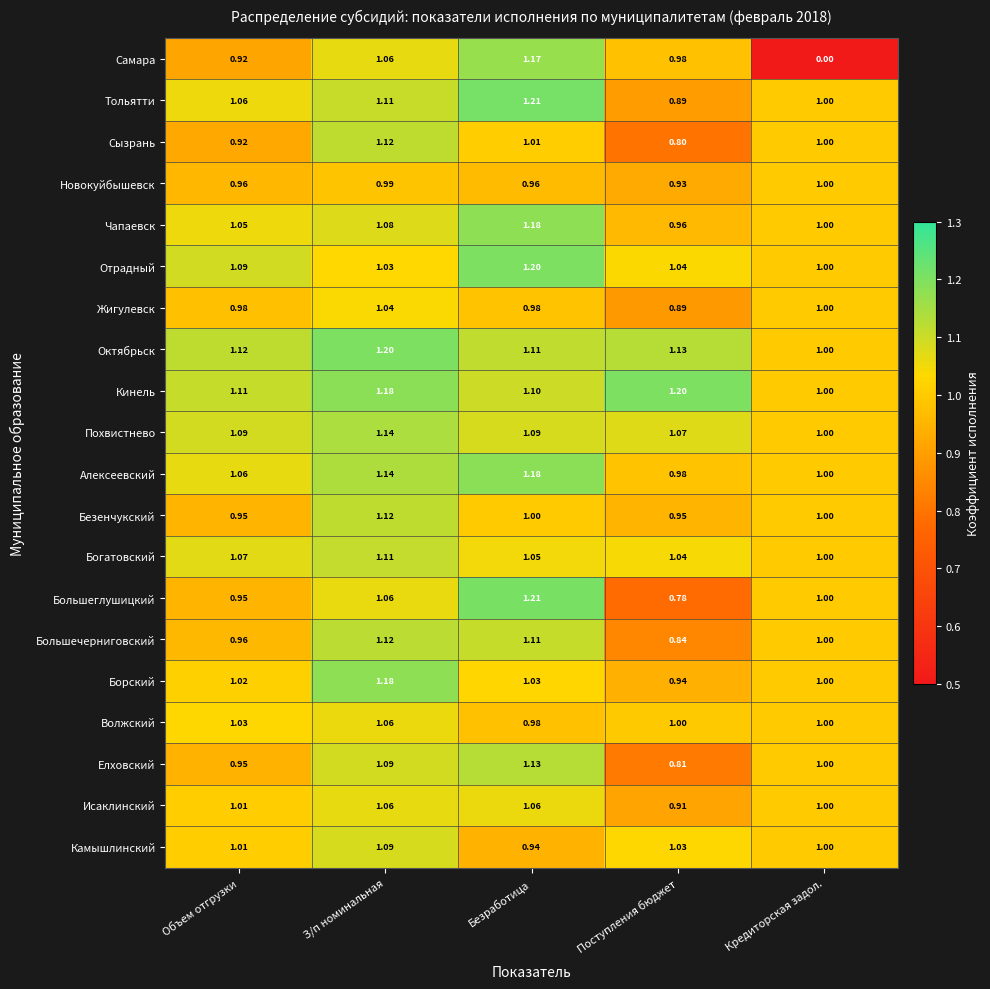

Which series has the widest spread of values?

Самара